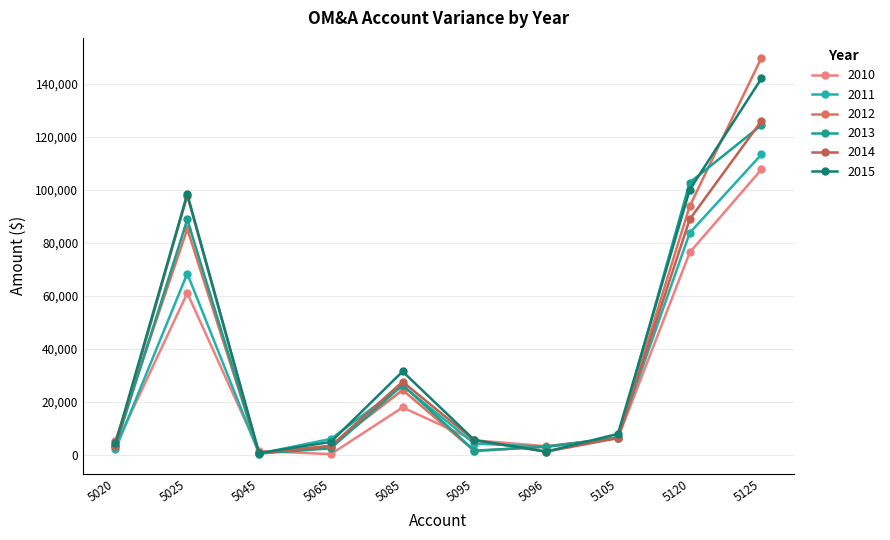

True or false: 2010 has a value of 145.8 at 5065.

True